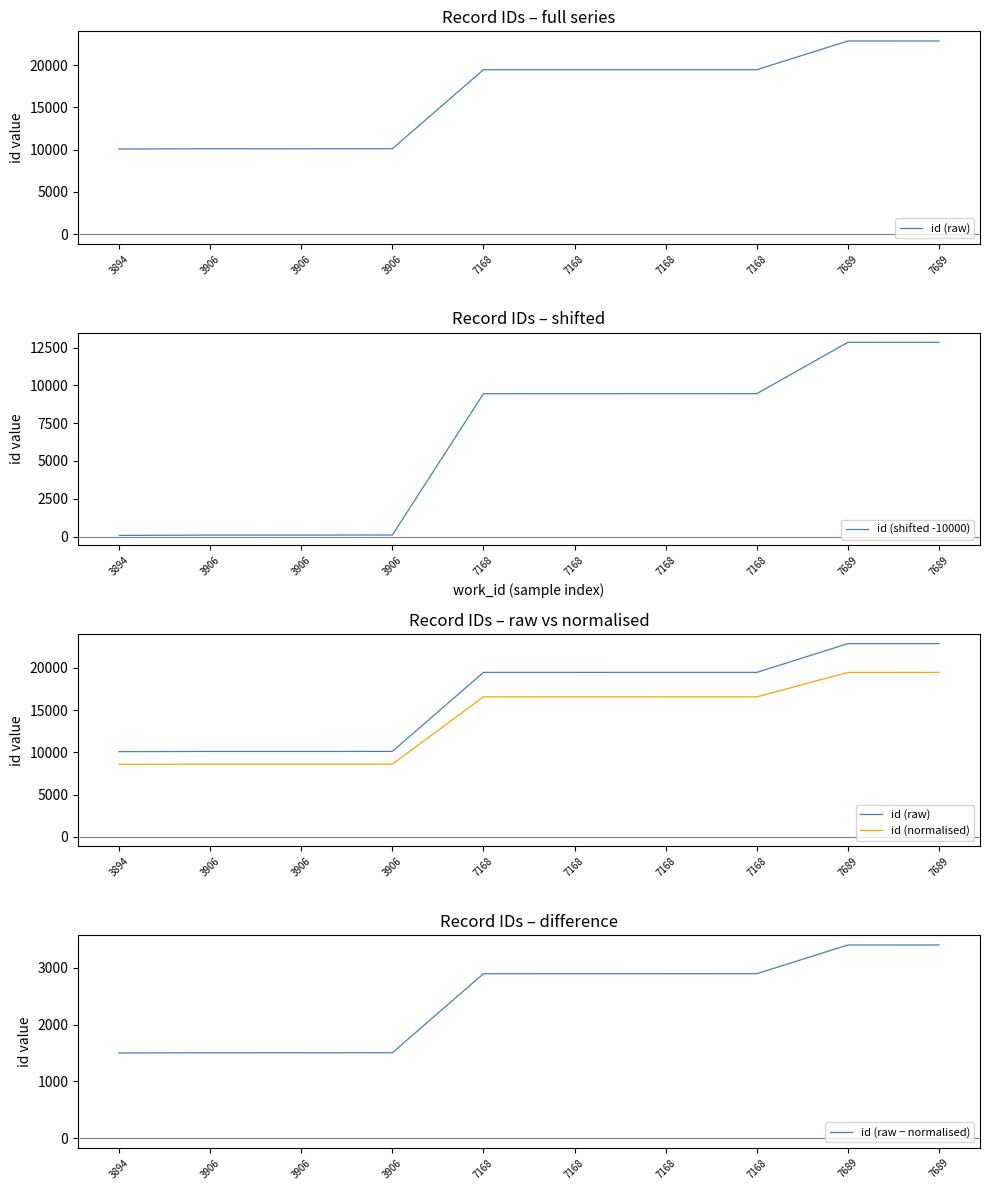

How many lines are shown in the chart?

4